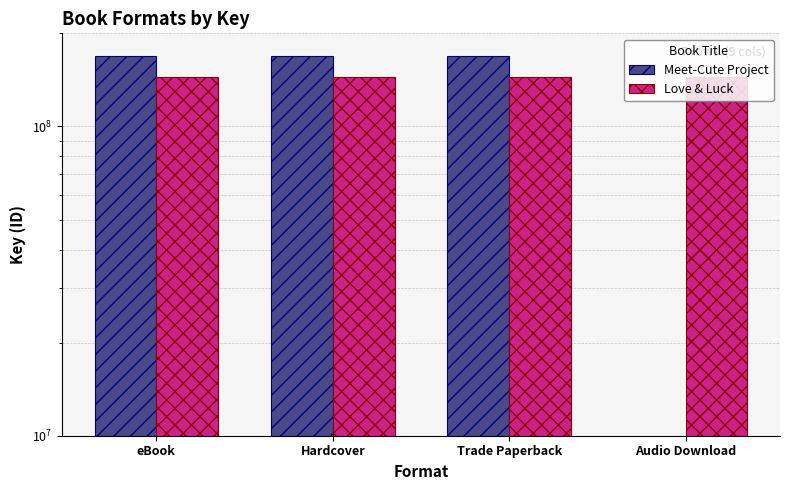

Reading left to right, list all the values displayed in this chart.

Meet-Cute Project: eBook=169485400	Hardcover=169485400	Trade Paperback=169485400	Audio Download=0
Love & Luck: eBook=144453359	Hardcover=144453359	Trade Paperback=144453359	Audio Download=144453359